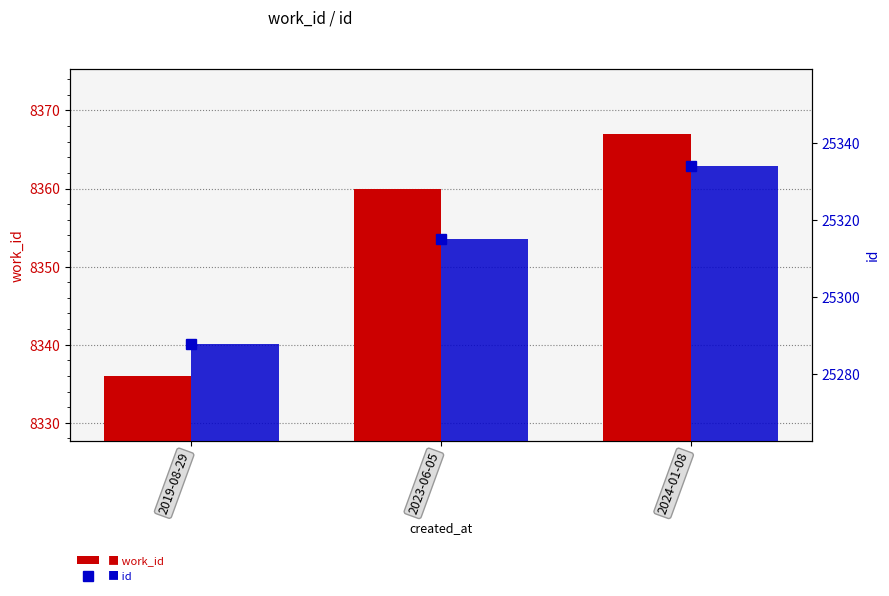

Which has a higher value, 2019-08-29 or 2023-06-05?

2023-06-05